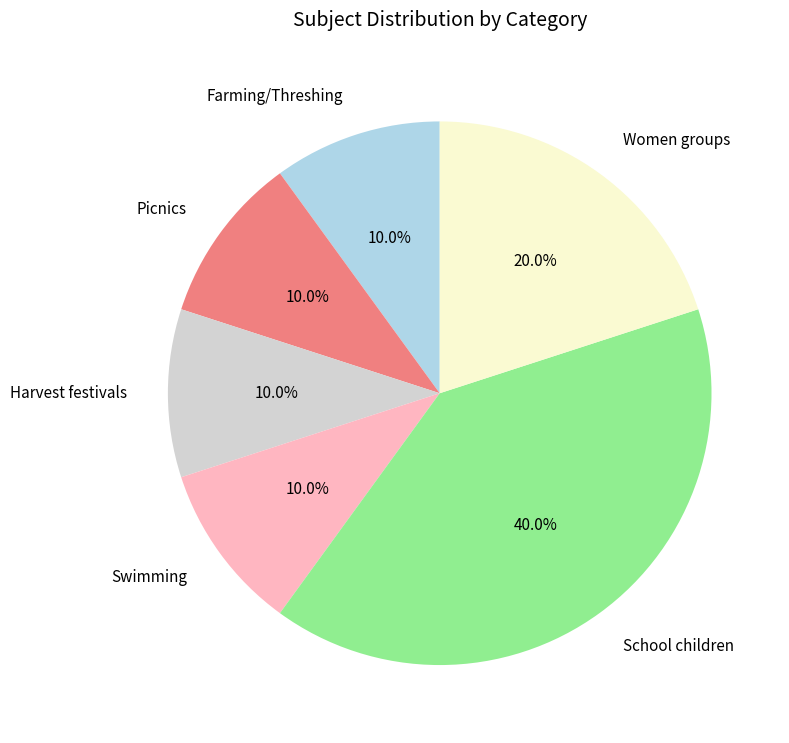

Which slice is the largest?

School children